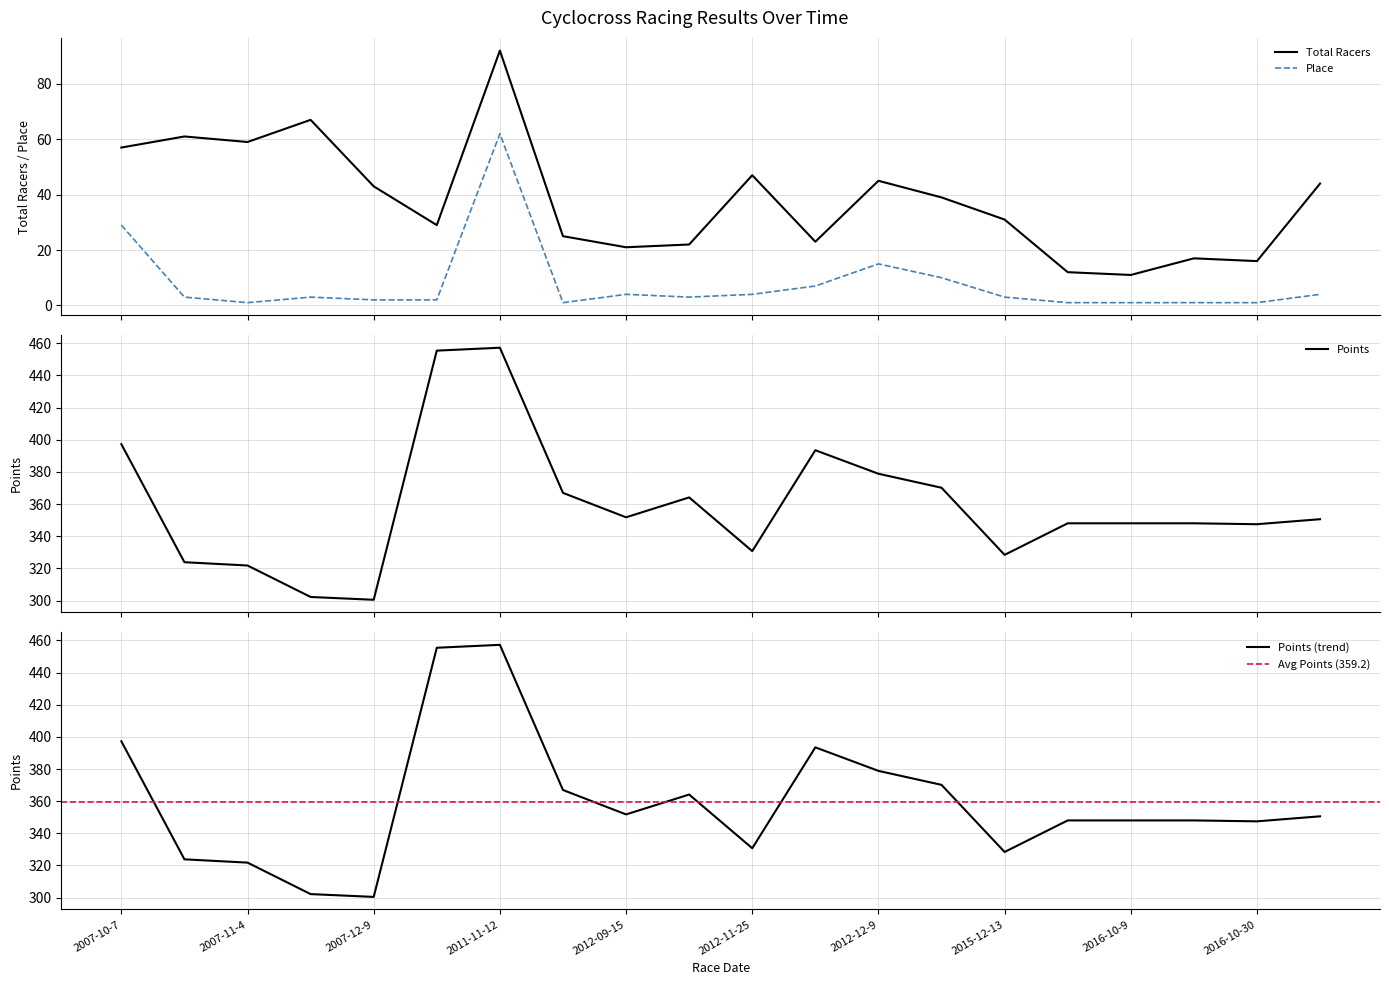

At which label does Total Racers reach its minimum?

2016-10-9